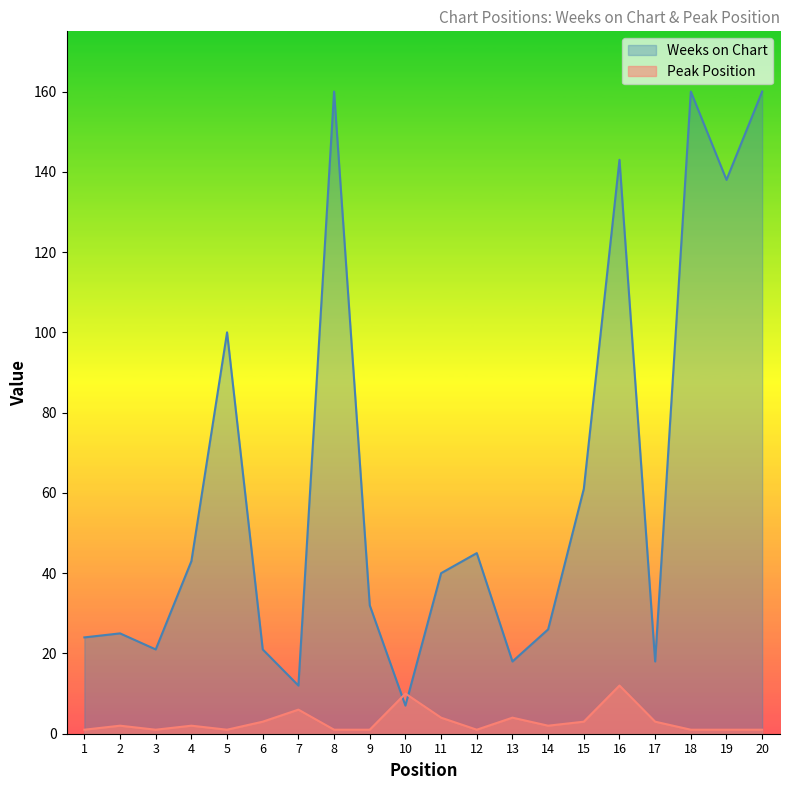

True or false: Weeks on Chart and Peak Position cross at least once.

True